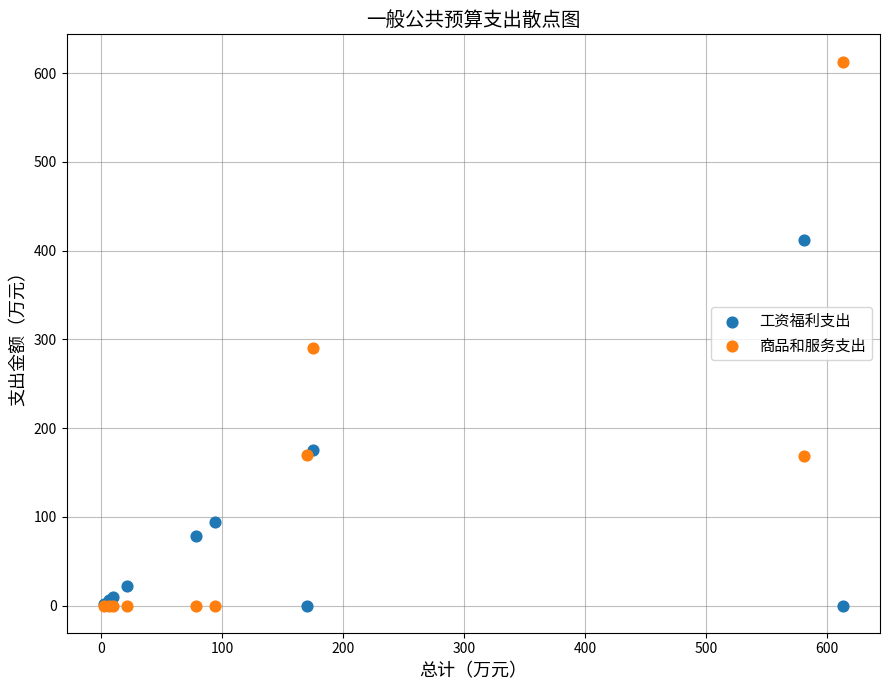

Which series contains the highest Y value?

商品和服务支出